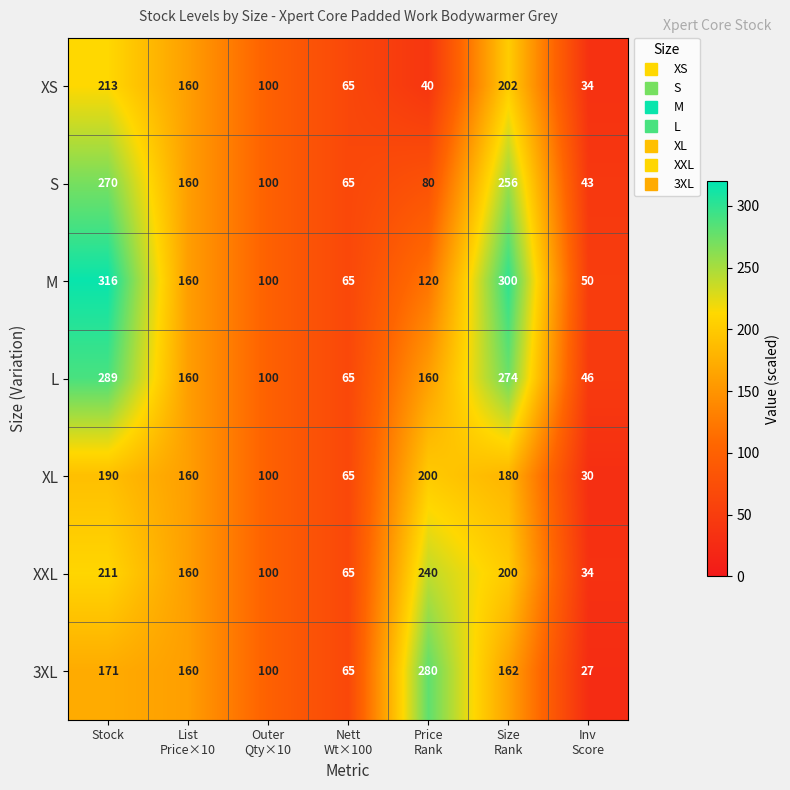

Which series has the widest spread of values?

M